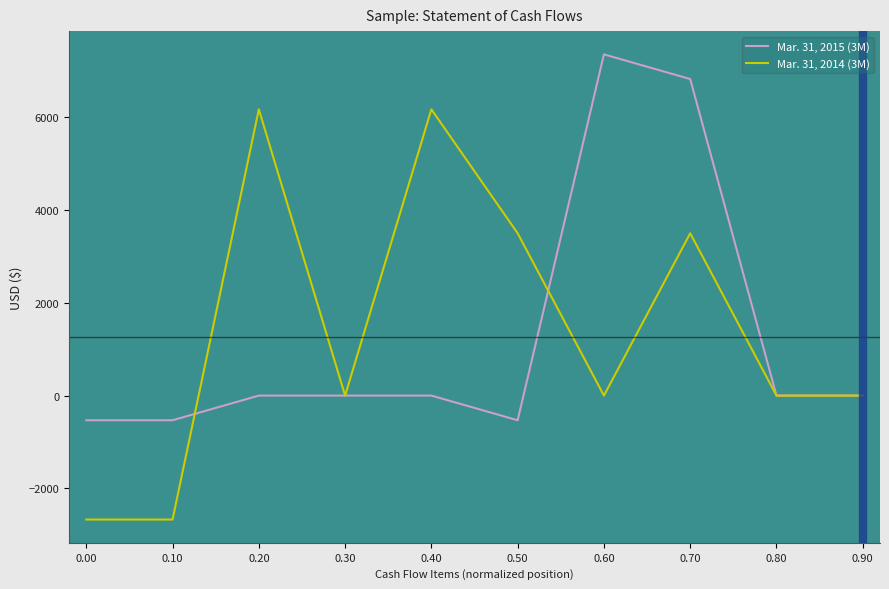

The value of Mar. 31, 2015 (3M) at 0.80 is 0. True or false?

True